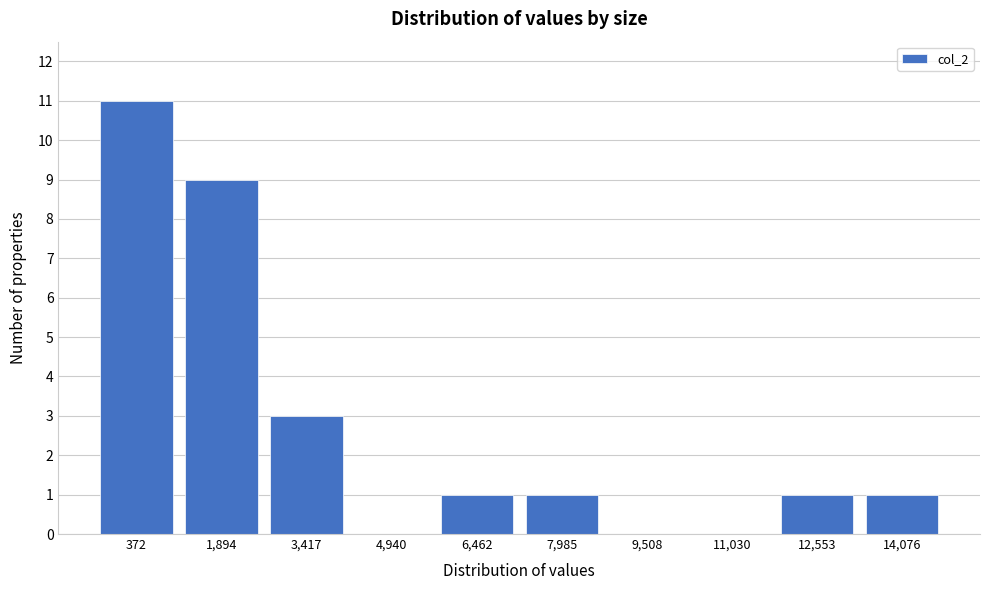

Reading left to right, what are all the values shown in this chart?

372=11	1,894=9	3,417=3	4,940=0	6,462=1	7,985=1	9,508=0	11,030=0	12,553=1	14,076=1